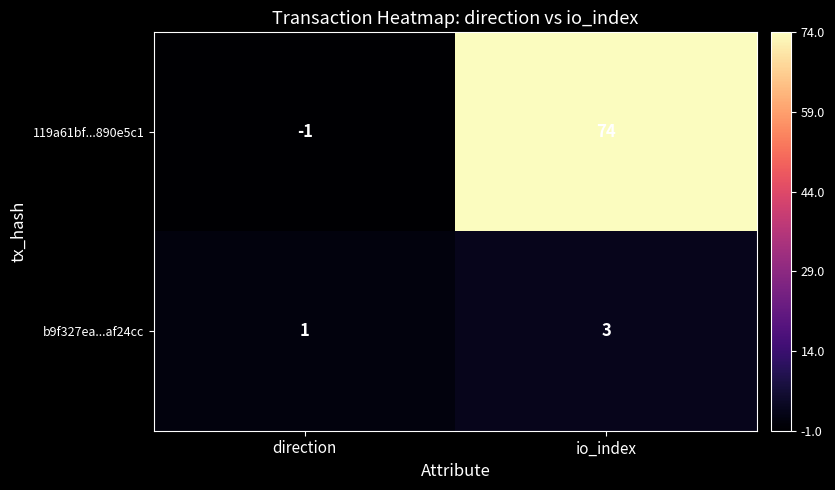

Reading left to right, list all the values displayed in this chart.

119a61bf...890e5c1: -1	74
b9f327ea...af24cc: 1	3